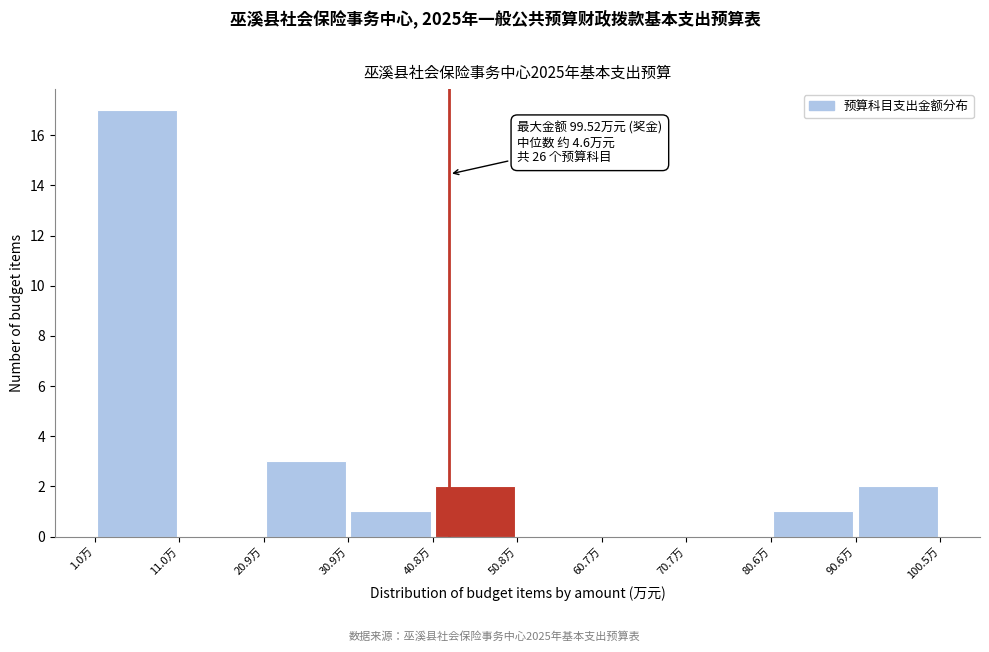

Which range on the x-axis has the tallest bar?

1 to 11